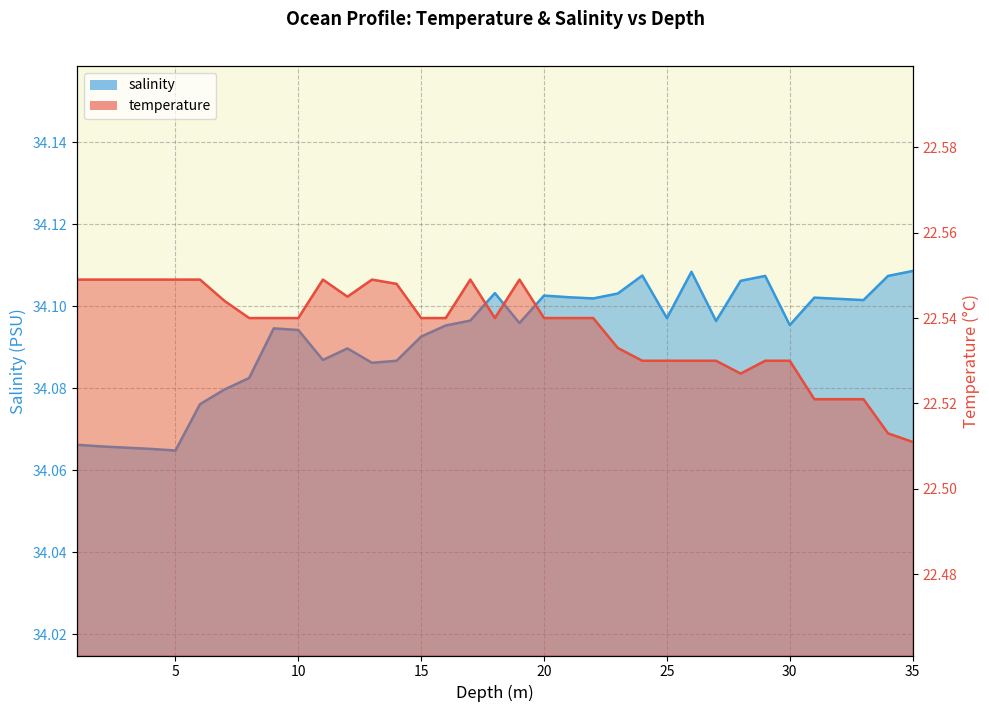

True or false: salinity_line and temperature_line intersect in this chart.

False